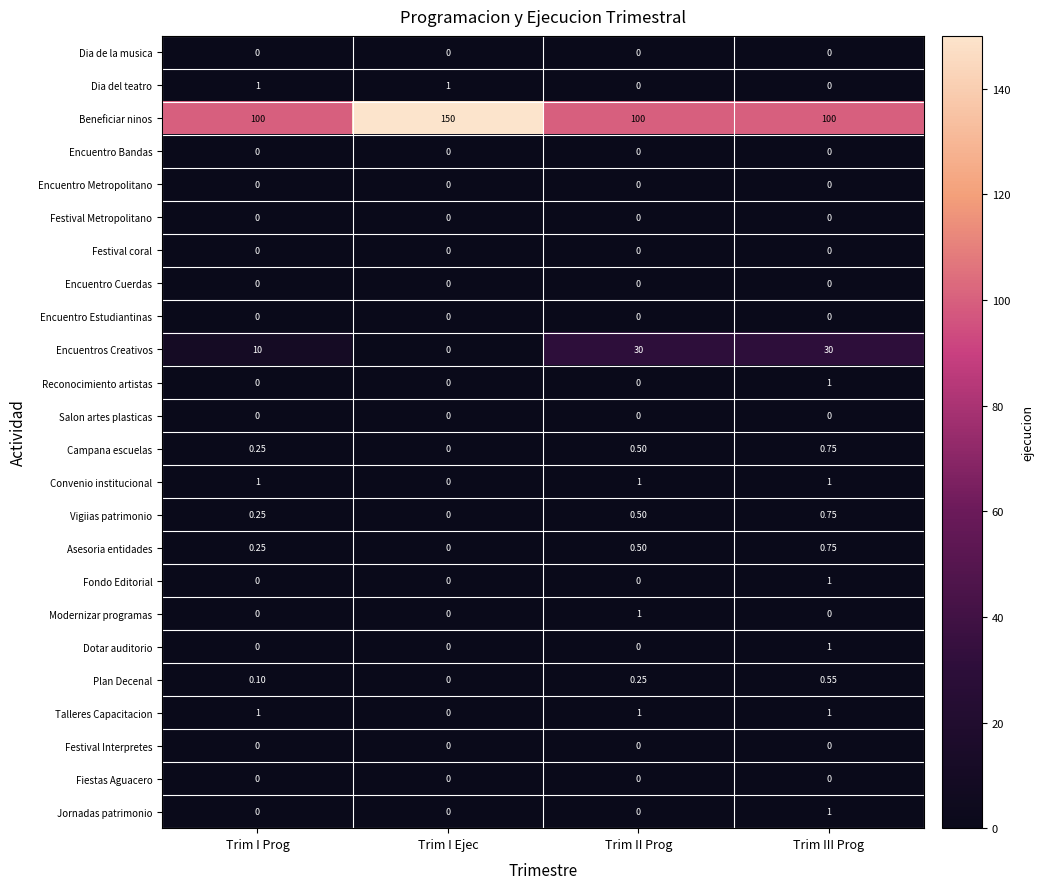

At which label does Modernizar programas reach its peak?

Trim II Prog